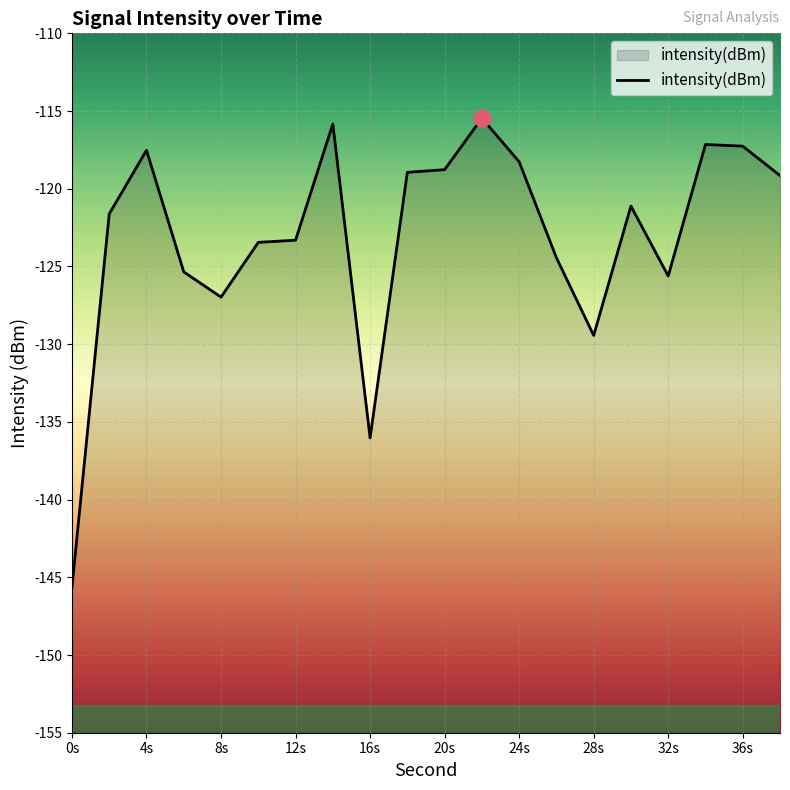

Where is the first local minimum?

8s